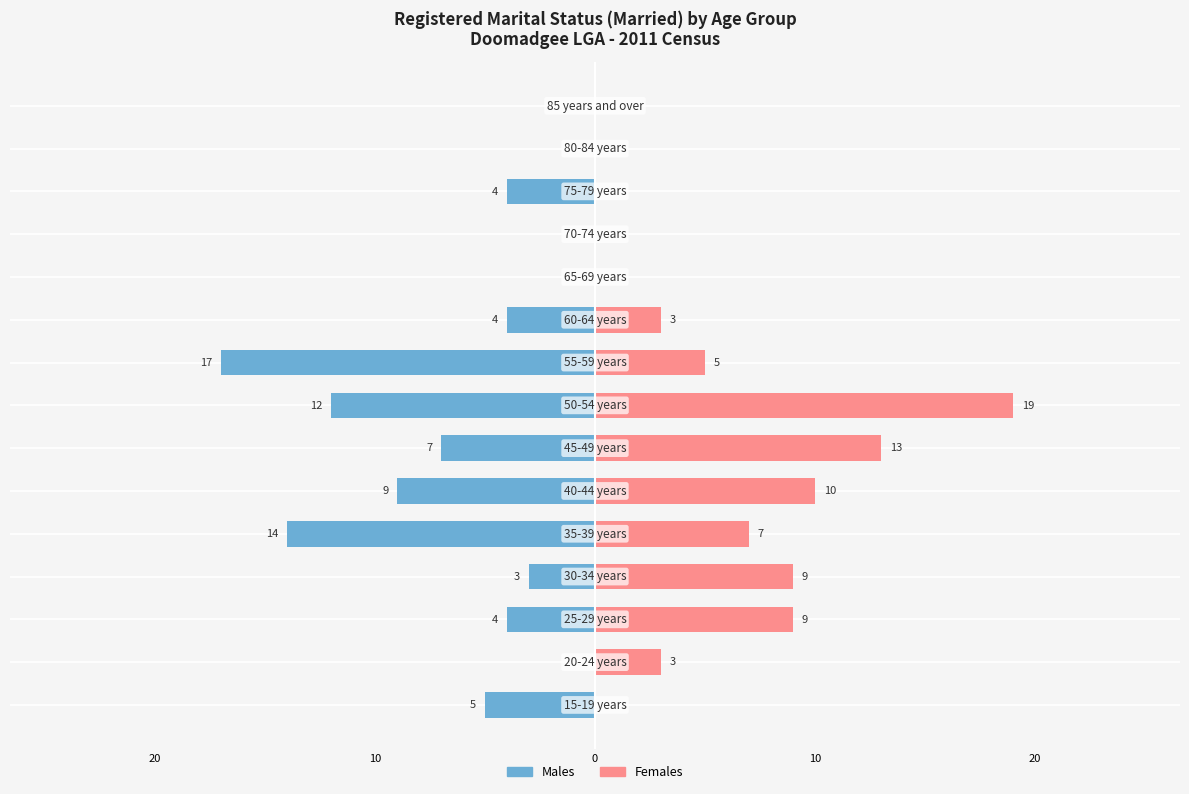

Does the chart contain any negative values?

Yes